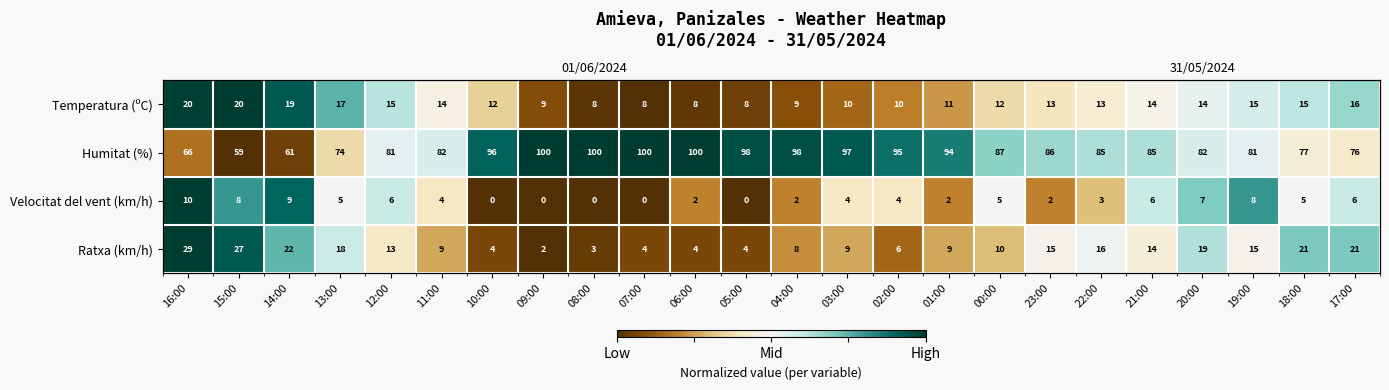

Which category has the highest value in the Velocitat del vent (km/h) series?

16:00